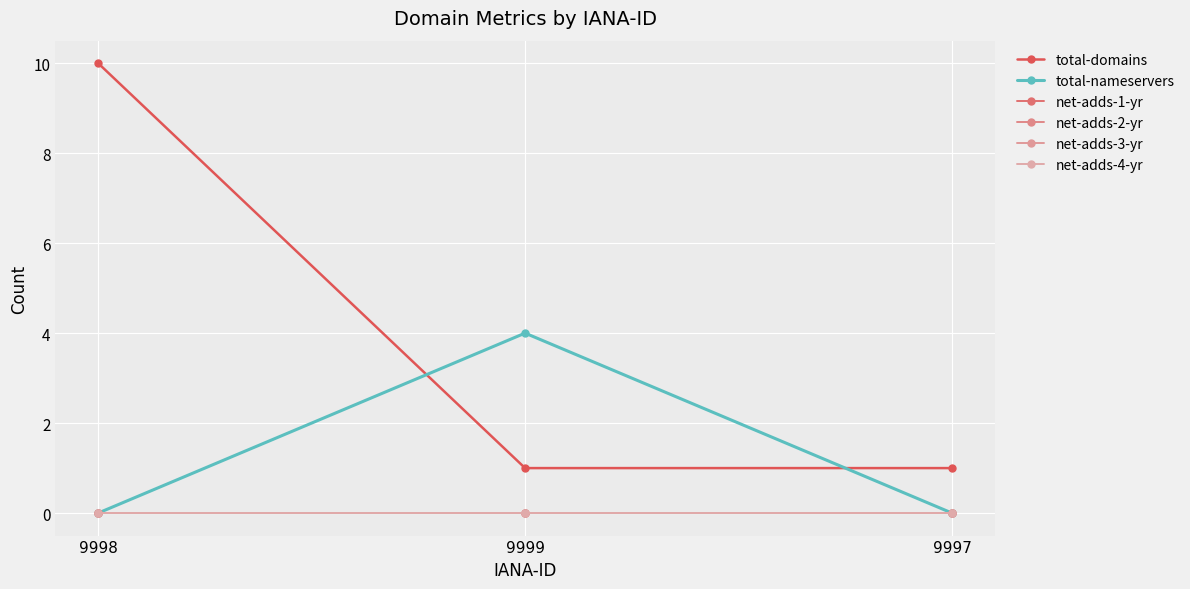

What is the label of the 1st point from the left?

9998